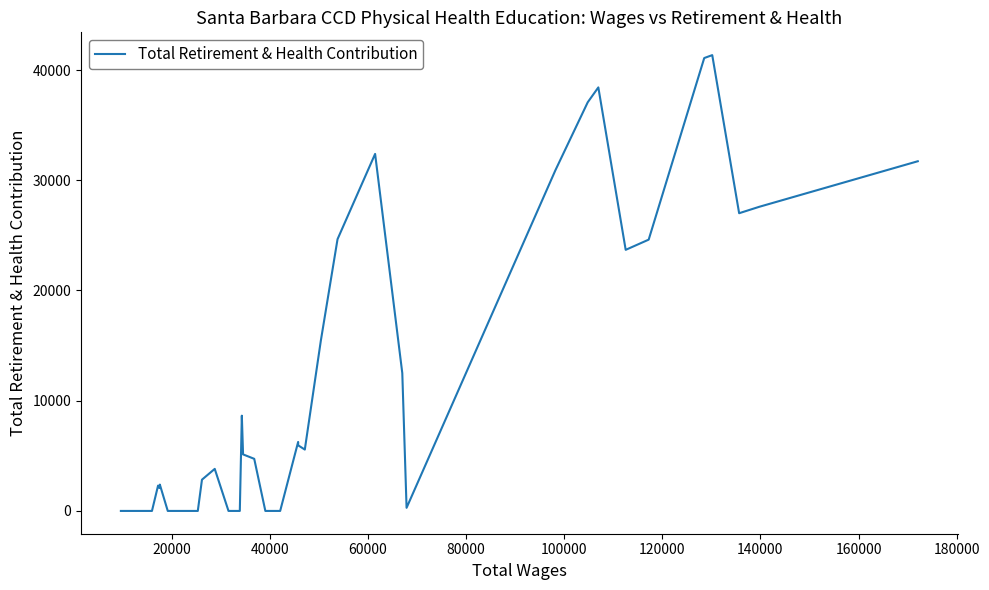

What is the difference between the maximum and minimum values?

41352